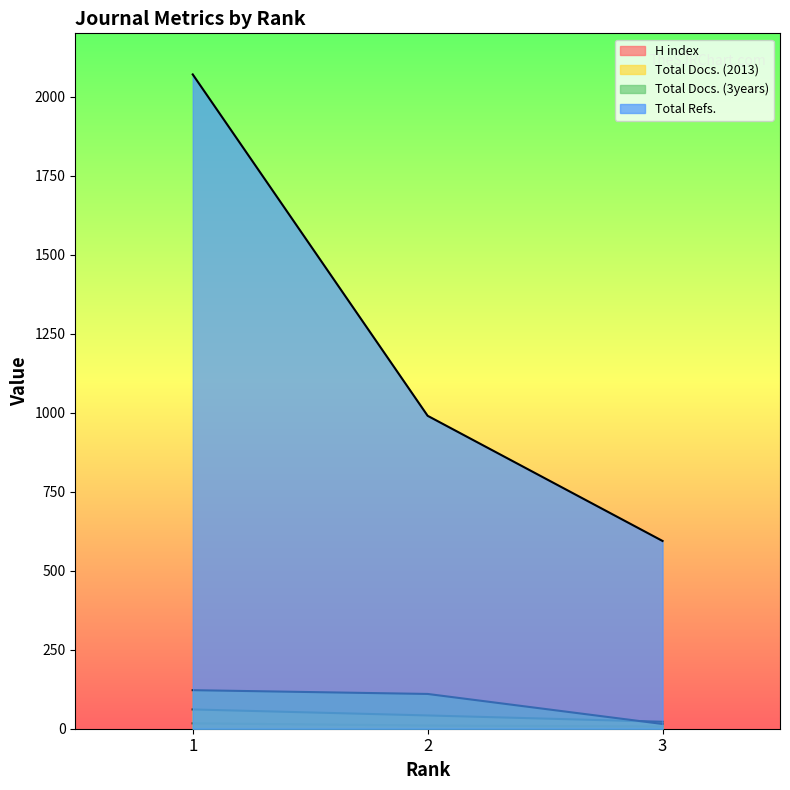

Does the chart have visible grid lines?

No